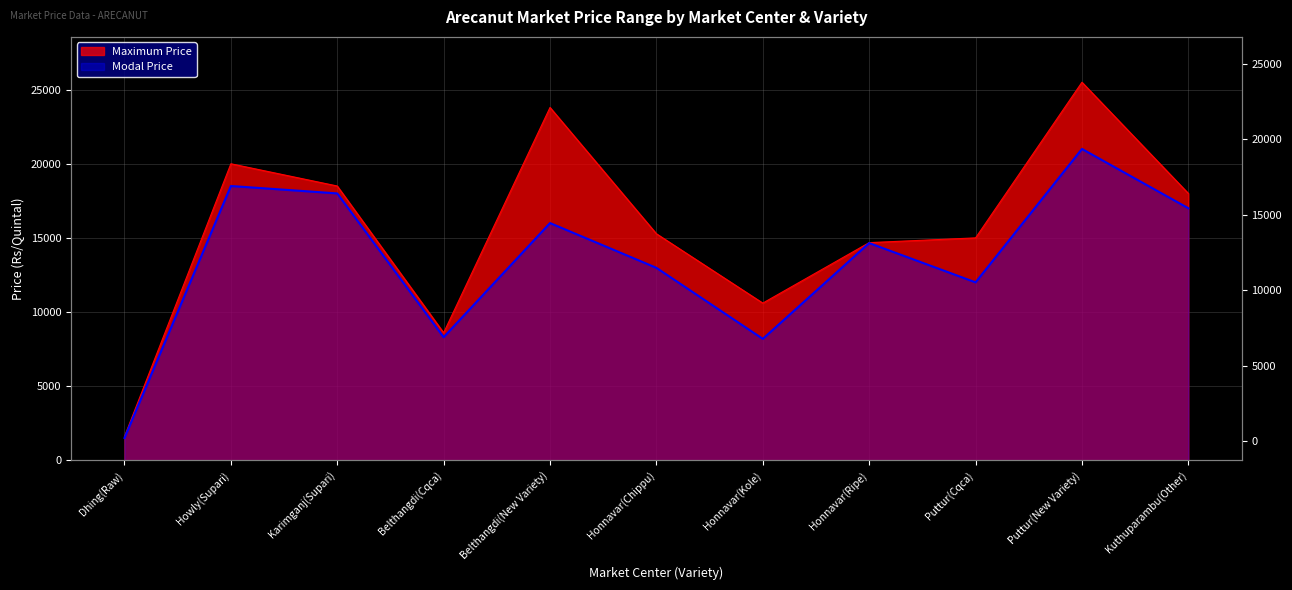

What is the difference between the maximum and minimum values in the Maximum Price series?

23900